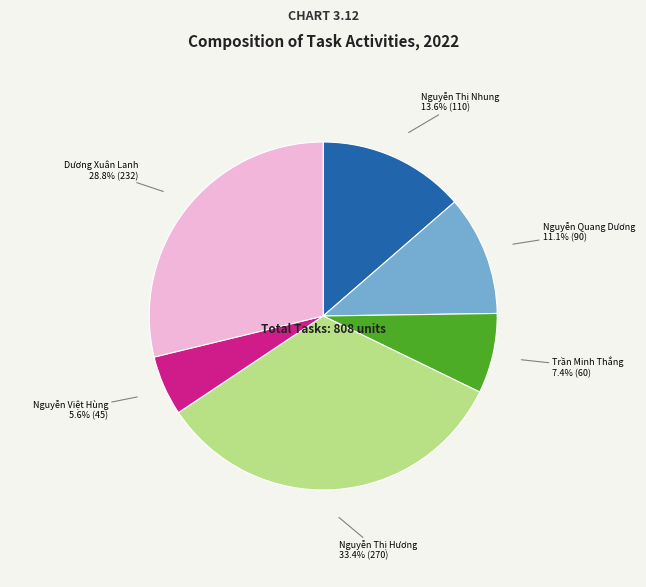

Which slice is the smallest?

Nguyễn Việt Hùng